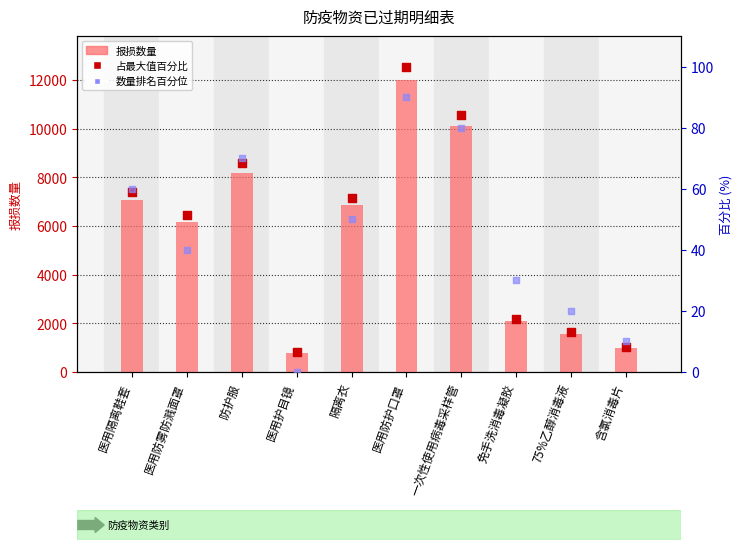

Which series has the widest spread of Y values?

报损数量